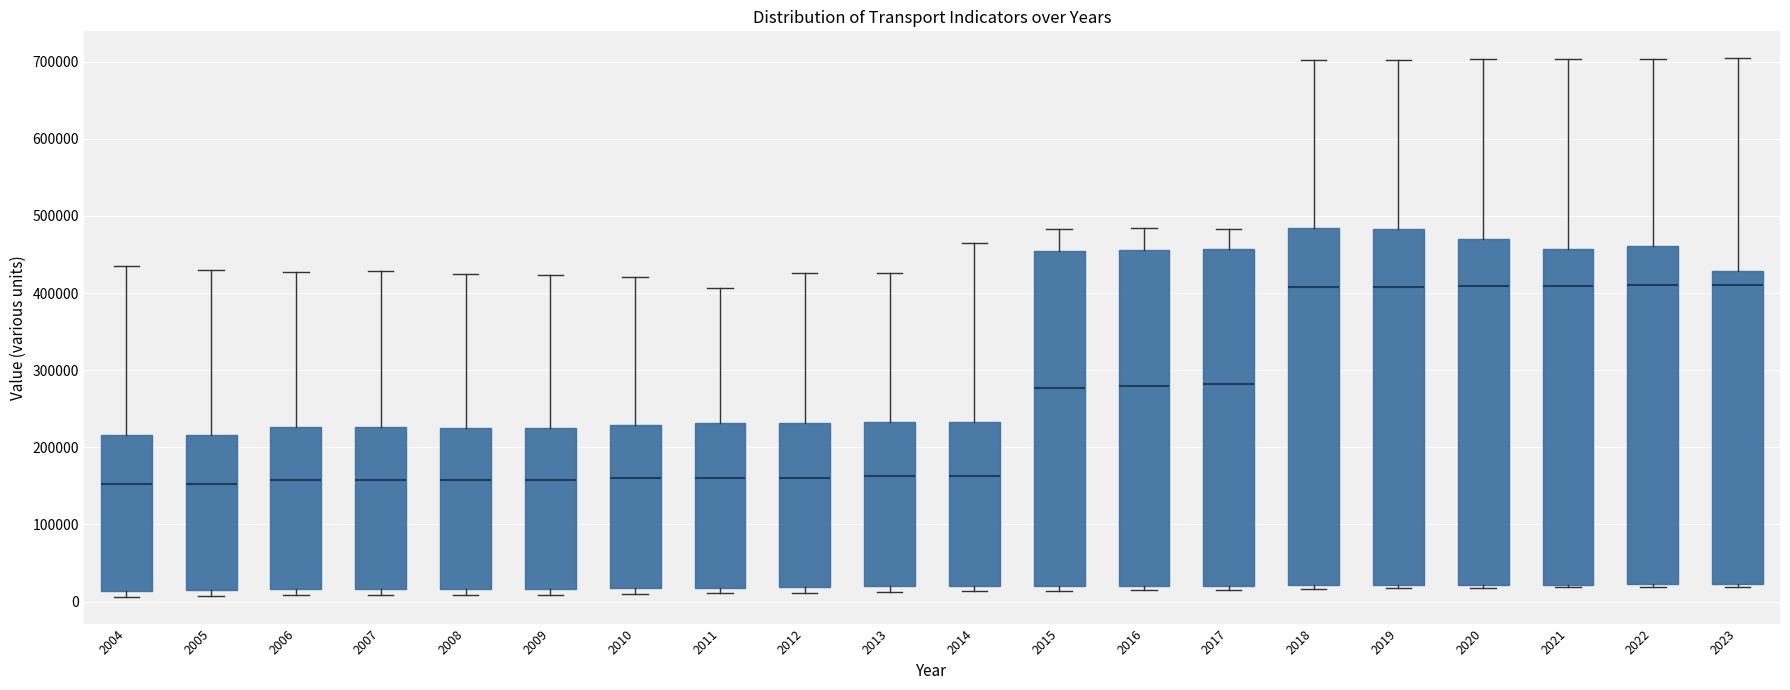

Reading left to right, read every box against the y-axis: the position of its median line, the range the box covers, and the ends of its whiskers. The values are not printed on the chart, so give them approximately, as read against the axis.

2004: median 150000, box 10000 to 220000, whiskers 10000 (just below the box's lower edge) to 440000
2005: median 150000, box 10000 to 220000, whiskers 10000 (just below the box's lower edge) to 430000
2006: median 160000, box 20000 to 230000, whiskers 10000 to 430000
2007: median 160000, box 20000 to 230000, whiskers 10000 to 430000
2008: median 160000, box 20000 to 220000, whiskers 10000 to 420000
2009: median 160000, box 20000 to 220000, whiskers 10000 to 420000
2010: median 160000, box 20000 to 230000, whiskers 10000 to 420000
2011: median 160000, box 20000 to 230000, whiskers 10000 to 410000
2012: median 160000, box 20000 to 230000, whiskers 10000 to 430000
2013: median 160000, box 20000 to 230000, whiskers 10000 to 430000
2014: median 160000, box 20000 to 230000, whiskers 10000 to 470000
2015: median 280000, box 20000 to 450000, whiskers 10000 to 480000
2016: median 280000, box 20000 to 460000, whiskers 20000 (just below the box's lower edge) to 480000
2017: median 280000, box 20000 to 460000, whiskers 20000 (just below the box's lower edge) to 480000
2018: median 410000, box 20000 to 480000, whiskers 20000 (just below the box's lower edge) to 700000
2019: median 410000, box 20000 to 480000, whiskers 20000 (just below the box's lower edge) to 700000
2020: median 410000, box 20000 to 470000, whiskers 20000 (just below the box's lower edge) to 700000
2021: median 410000, box 20000 to 460000, whiskers 20000 (just below the box's lower edge) to 700000
2022: median 410000, box 20000 to 460000, whiskers 20000 (just below the box's lower edge) to 700000
2023: median 410000, box 20000 to 430000, whiskers 20000 (just below the box's lower edge) to 700000